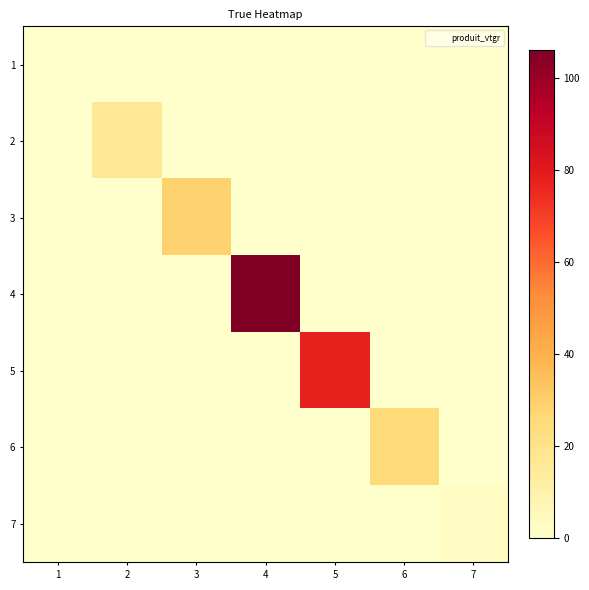

Reading left to right, list all the values displayed in this chart.

1: 1=0.0	2=0.0	3=0.0	4=0.0	5=0.0	6=0.0	7=0.0
2: 1=0.0	2=16.3	3=0.0	4=0.0	5=0.0	6=0.0	7=0.0
3: 1=0.0	2=0.0	3=28.6	4=0.0	5=0.0	6=0.0	7=0.0
4: 1=0.0	2=0.0	3=0.0	4=106.0	5=0.0	6=0.0	7=0.0
5: 1=0.0	2=0.0	3=0.0	4=0.0	5=77.6	6=0.0	7=0.0
6: 1=0.0	2=0.0	3=0.0	4=0.0	5=0.0	6=25.4	7=0.0
7: 1=0.0	2=0.0	3=0.0	4=0.0	5=0.0	6=0.0	7=2.7